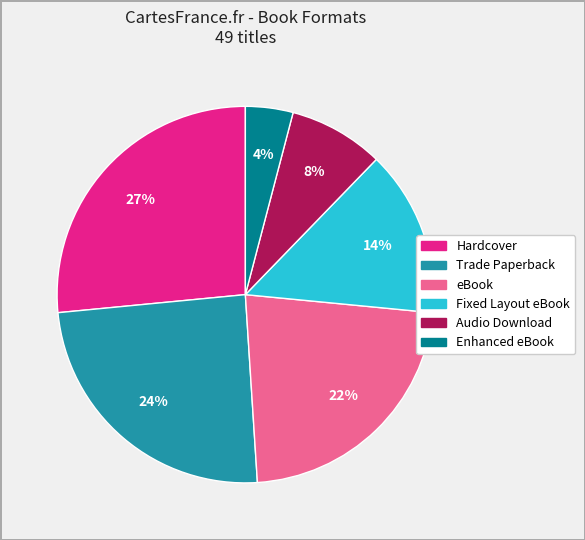

To the nearest percent, what is the difference between the Fixed Layout eBook and Trade Paperback slice percentages?

10%